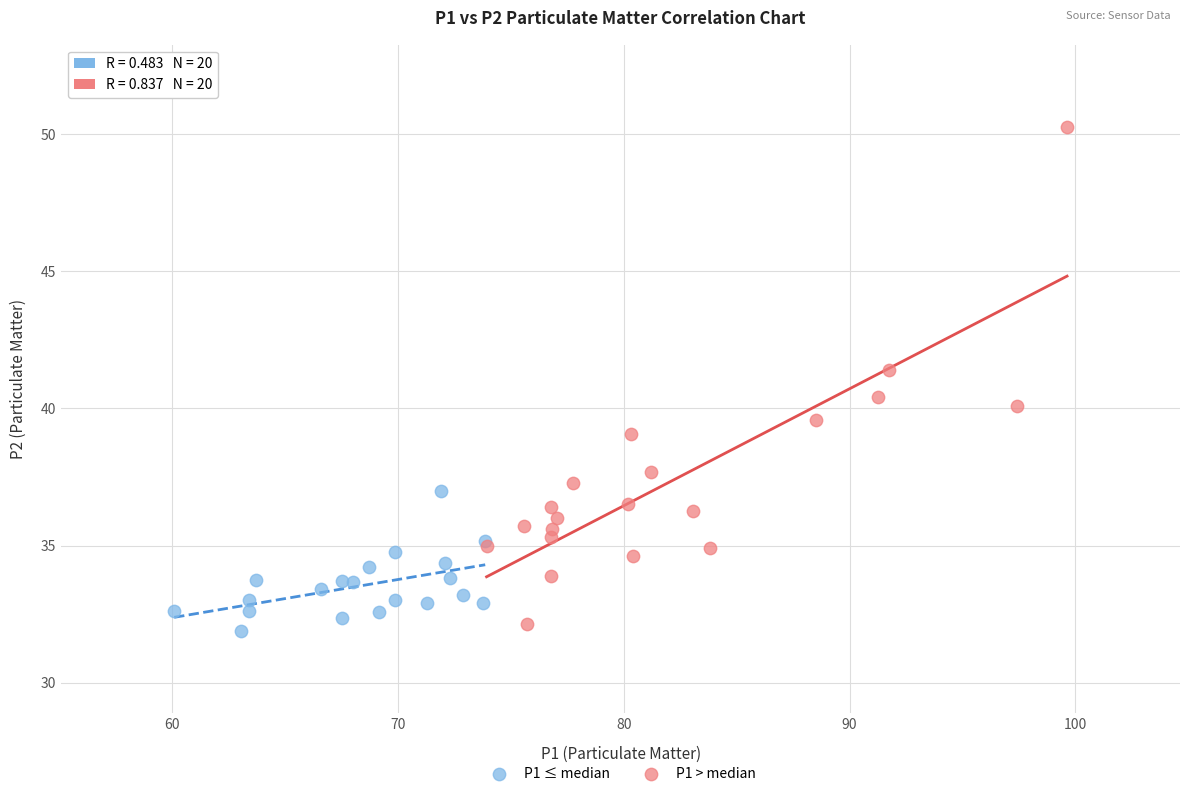

Which series reaches the maximum Y coordinate?

P1 > median